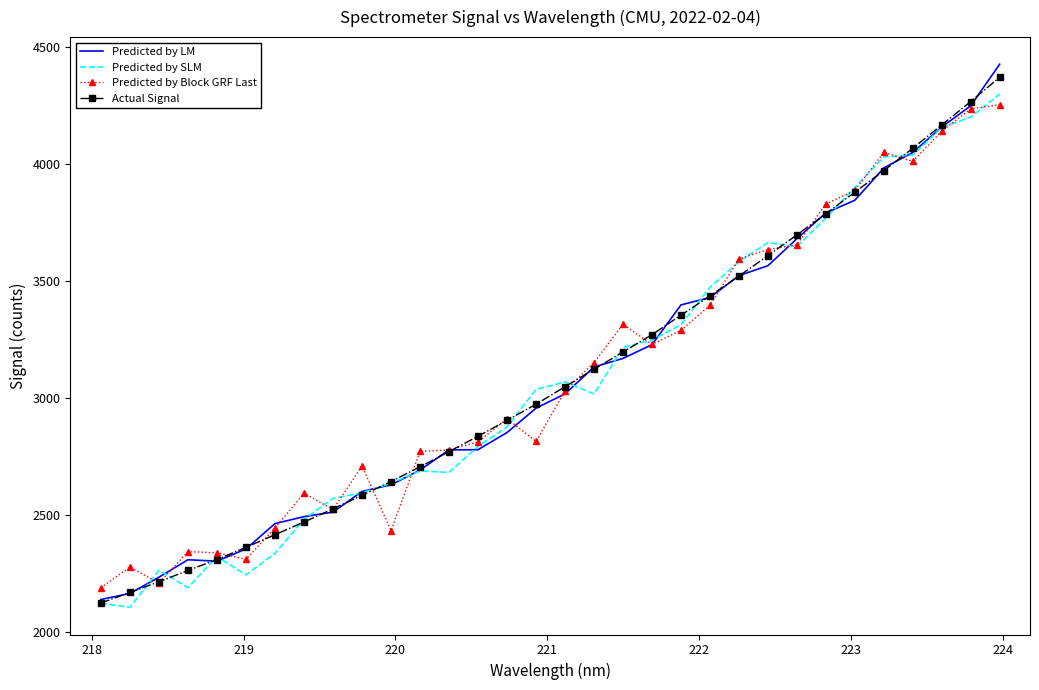

What is the maximum value for Predicted by SLM?

4298.0